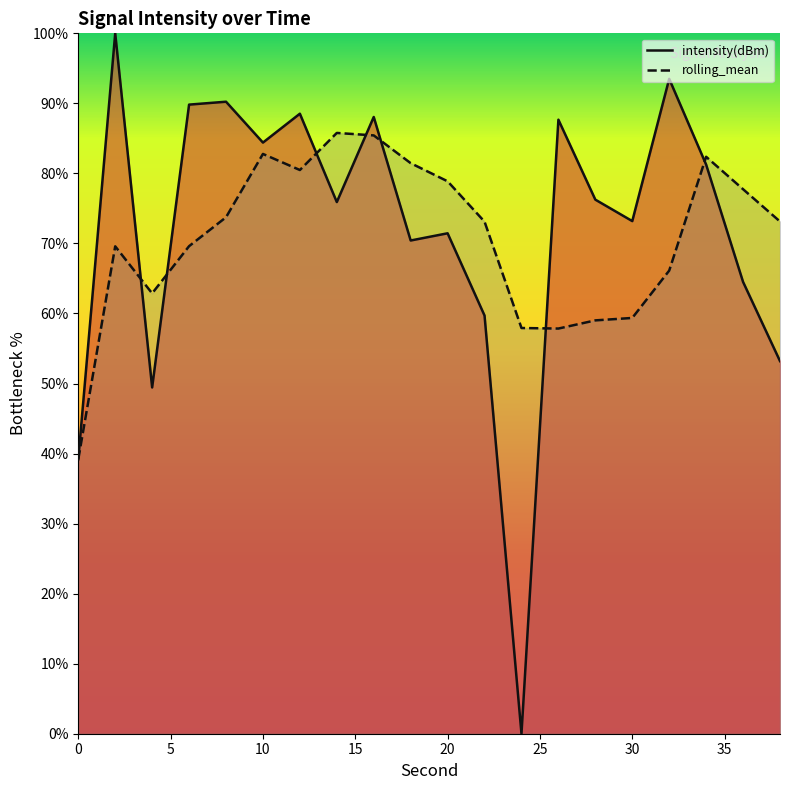

Does the chart display data point markers on the line(s)?

No